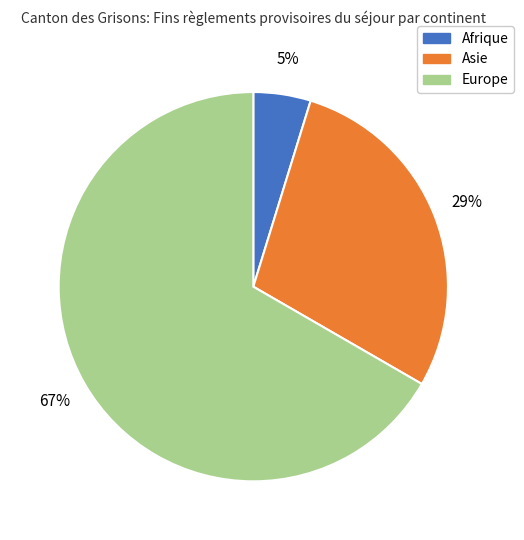

To the nearest percent, what is the average slice percentage?

33%